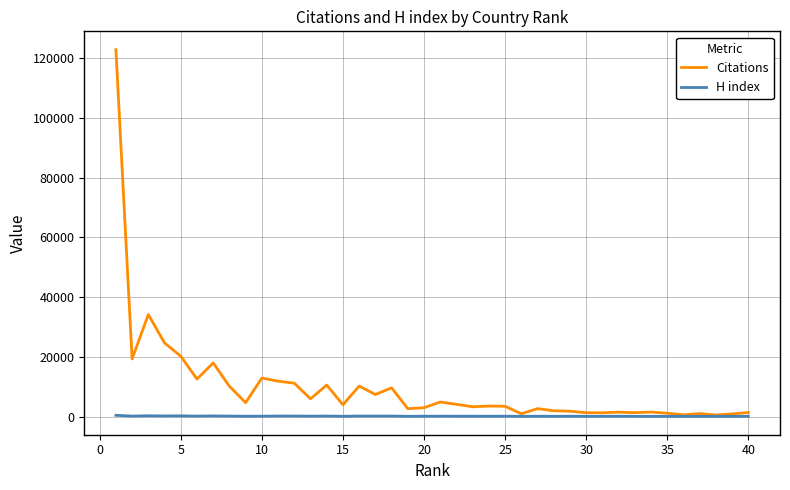

List the series in order of their overall mean, highest first.

Citations, H index